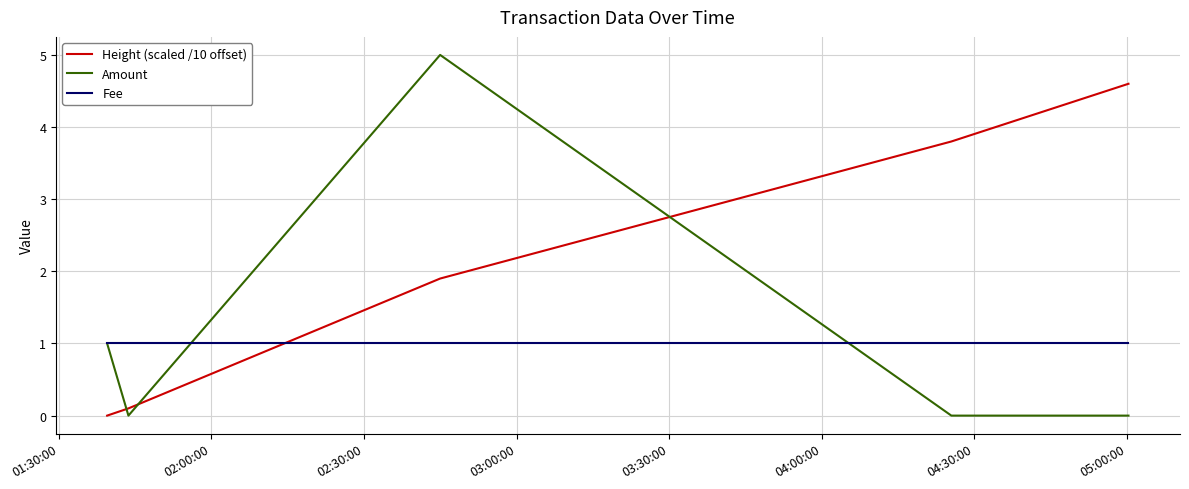

Which series has the largest total across all categories?

Height (scaled /10 offset)